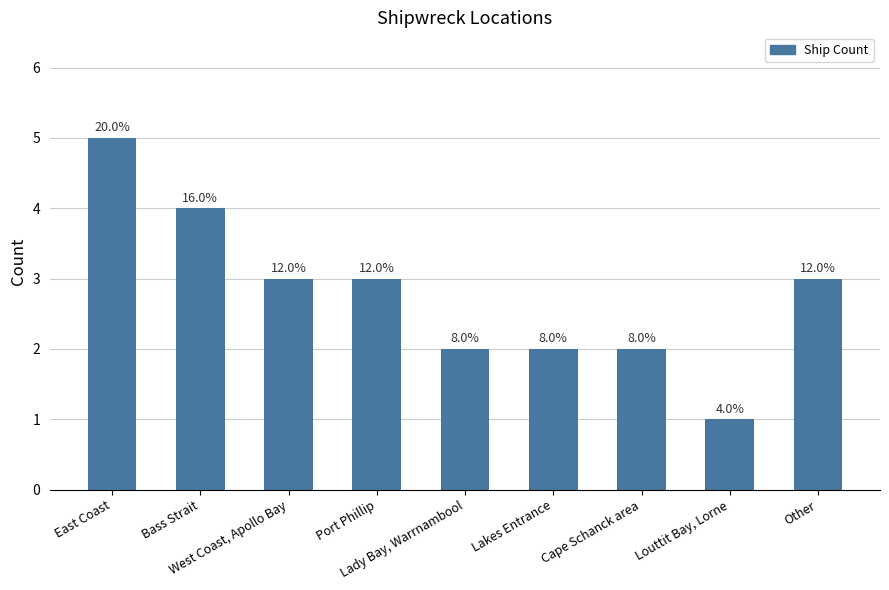

Between West Coast, Apollo Bay and Other, which is larger?

West Coast, Apollo Bay